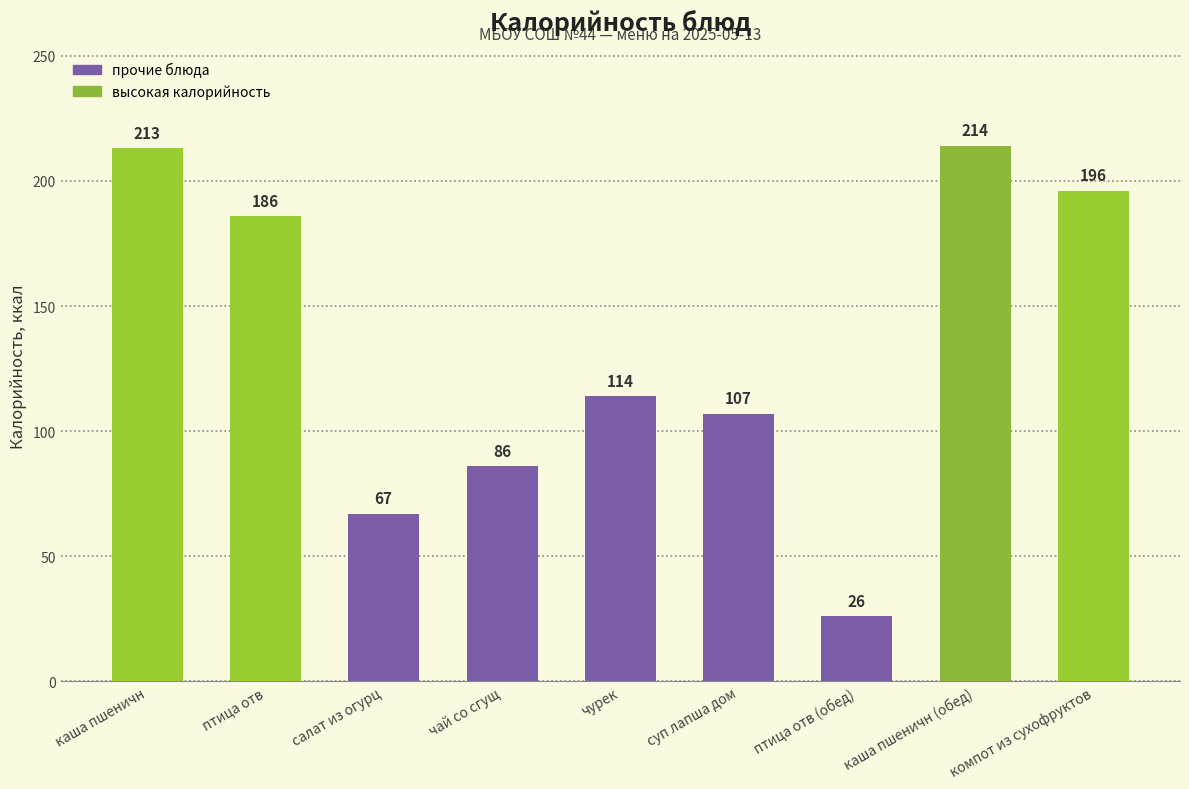

What is the average value?

134